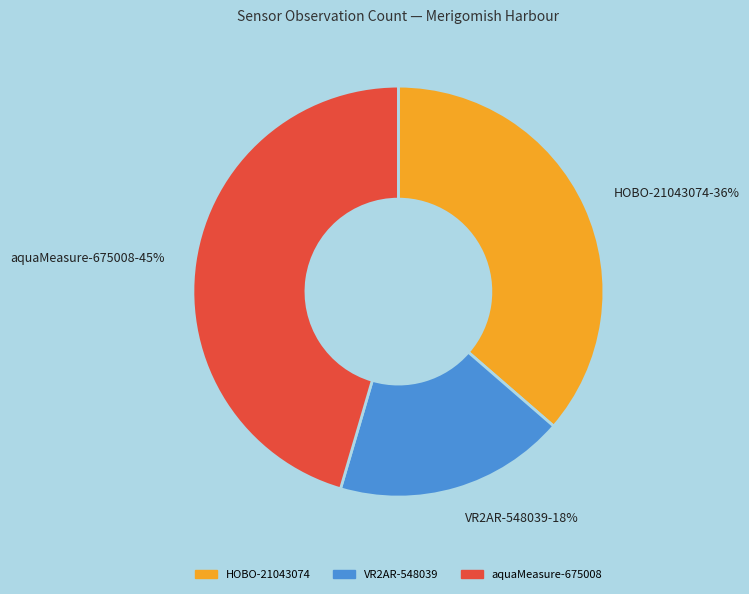

What is the ratio of the value at VR2AR-548039 to the value at HOBO-21043074?

0.5